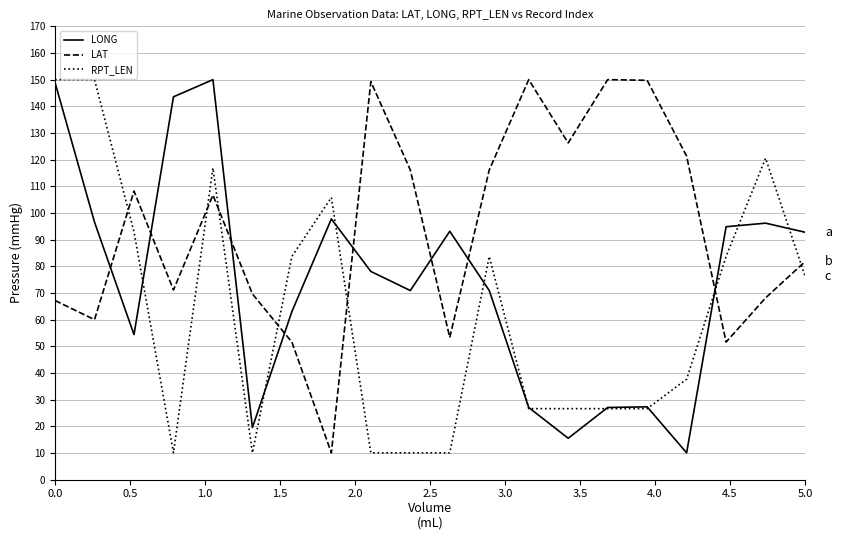

Rank the series by their average value, from highest to lowest.

LAT, LONG, RPT_LEN